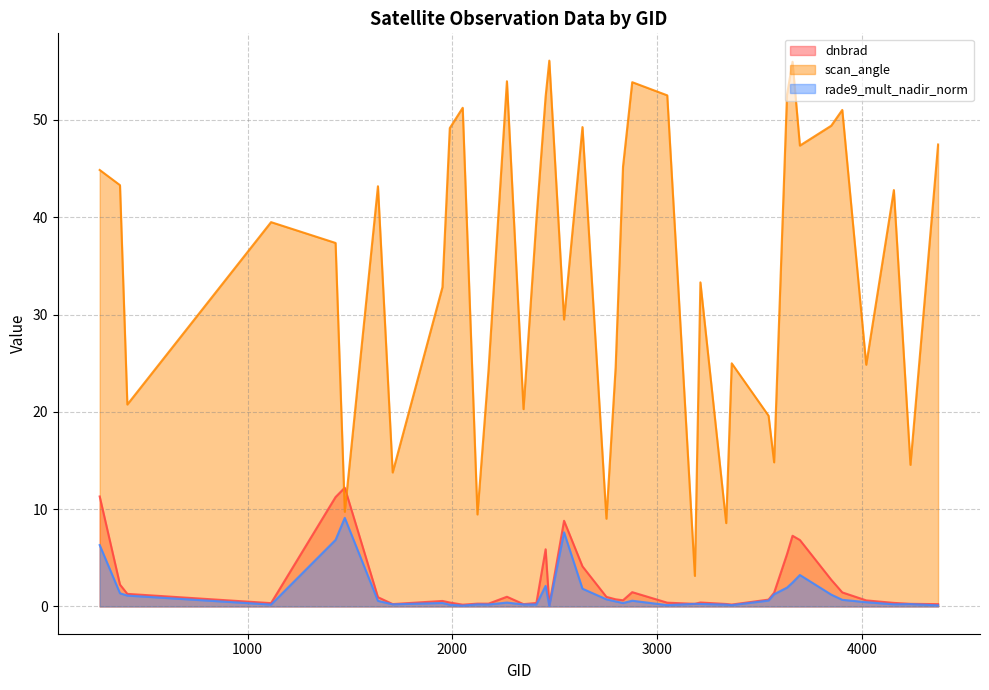

What are all the series names shown in the legend?

dnbrad, scan_angle, rade9_mult_nadir_norm